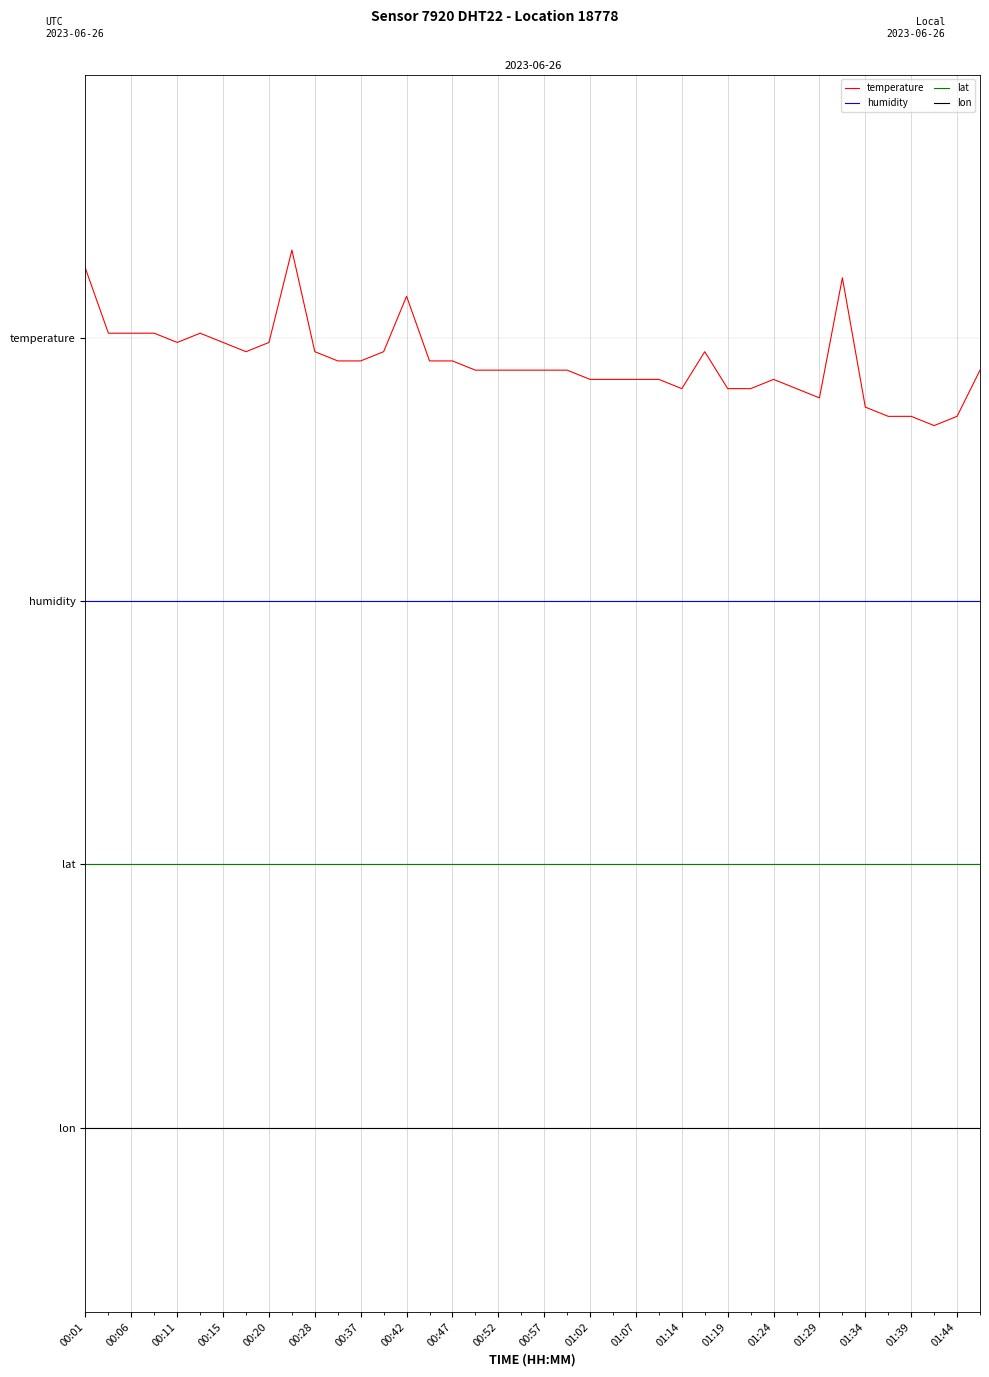

Does the chart have visible grid lines?

Yes